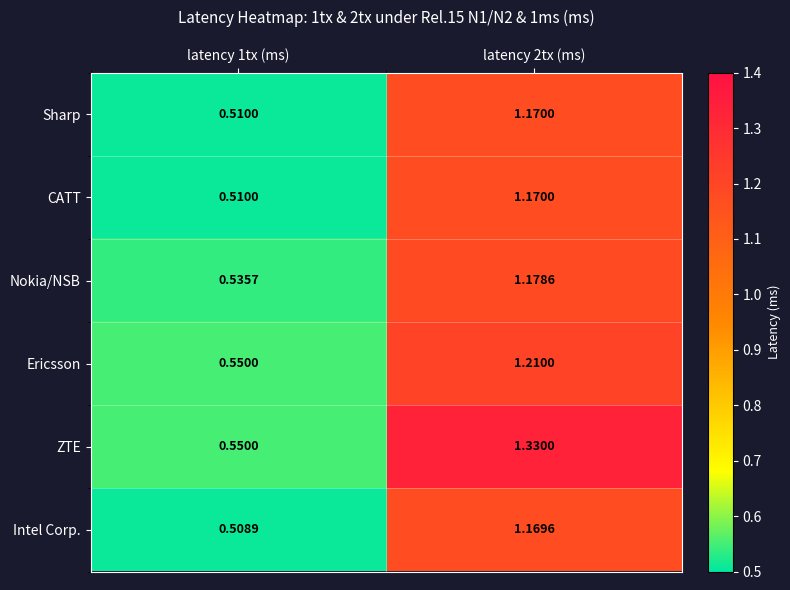

Which series has the widest spread of values?

ZTE